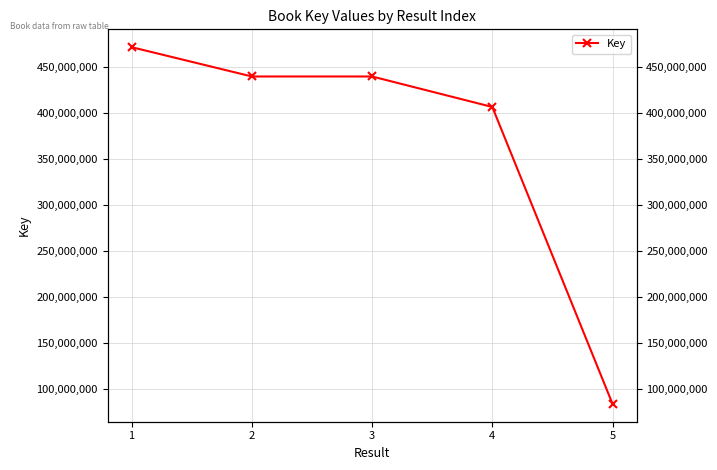

The chart shows a value of 116269323 at 5. True or false?

False